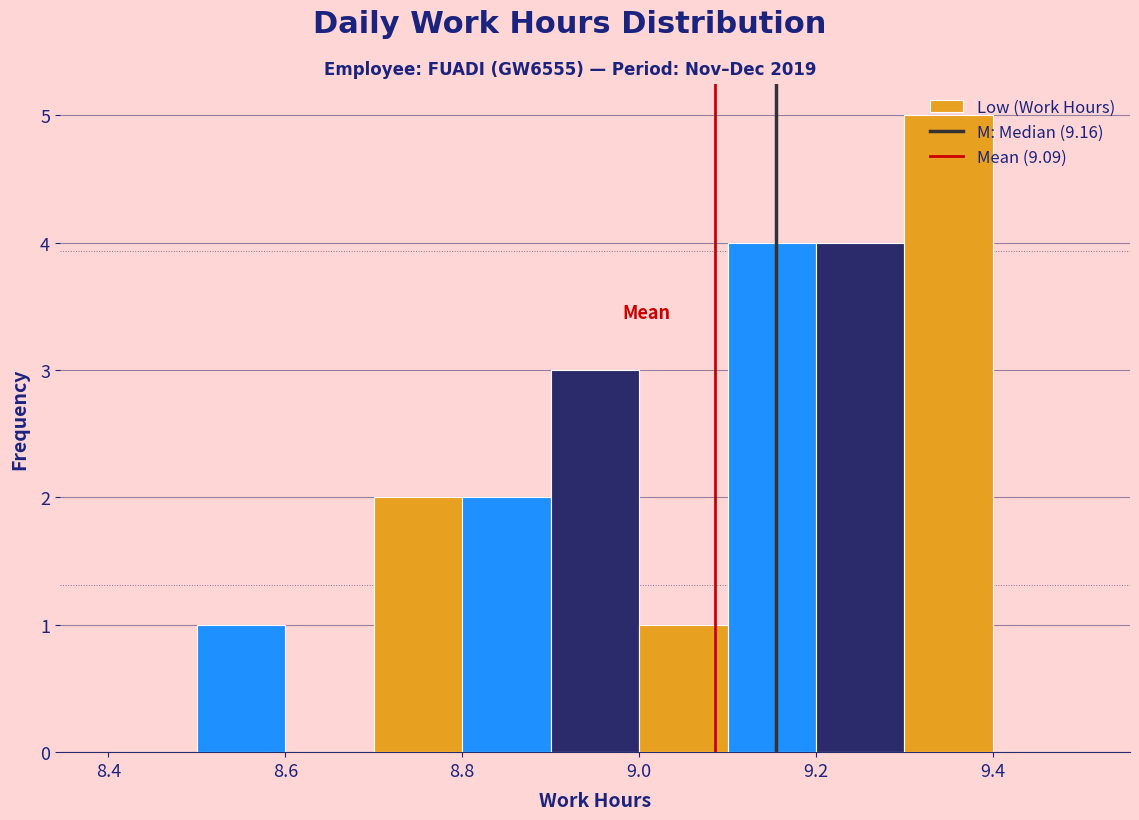

Reading left to right, transcribe this chart: for each bar, give the range it covers on the x-axis and its height. The values are not printed on the chart, so give them approximately, as read against the axis.

8.4 to 8.5: 0
8.5 to 8.6: 1
8.6 to 8.7: 0
8.7 to 8.8: 2
8.8 to 8.9: 2
8.9 to 9.0: 3
9.0 to 9.1: 1
9.1 to 9.2: 4
9.2 to 9.3: 4
9.3 to 9.4: 5
9.4 to 9.5: 0